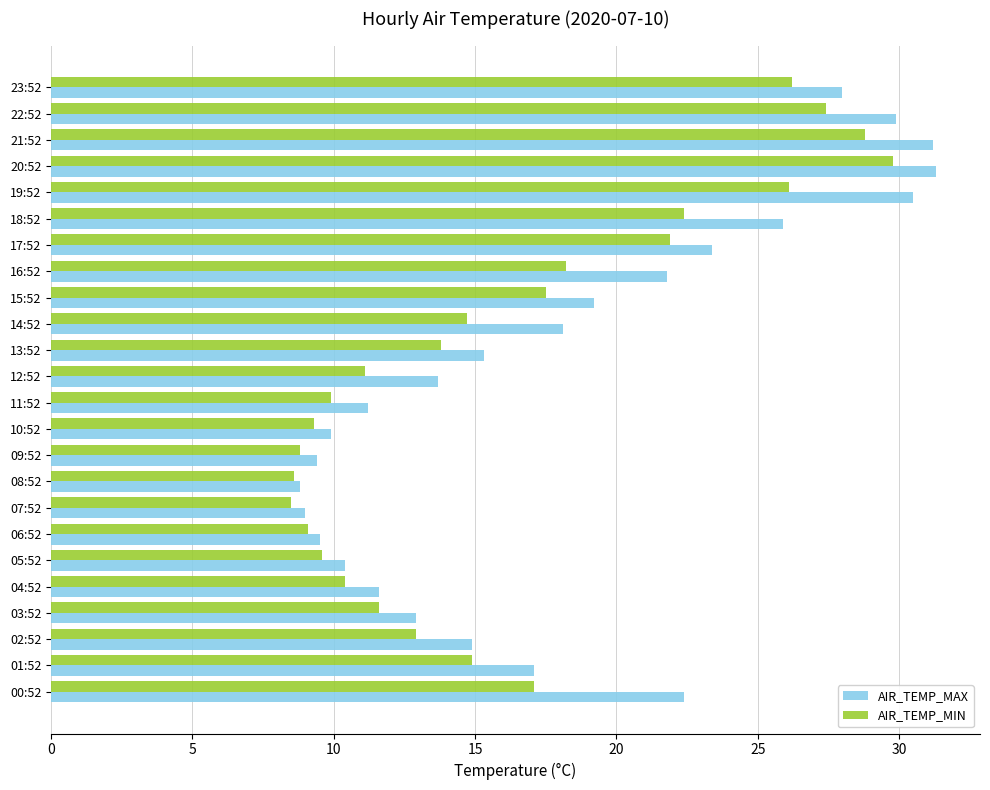

What is the greatest value displayed?

31.3